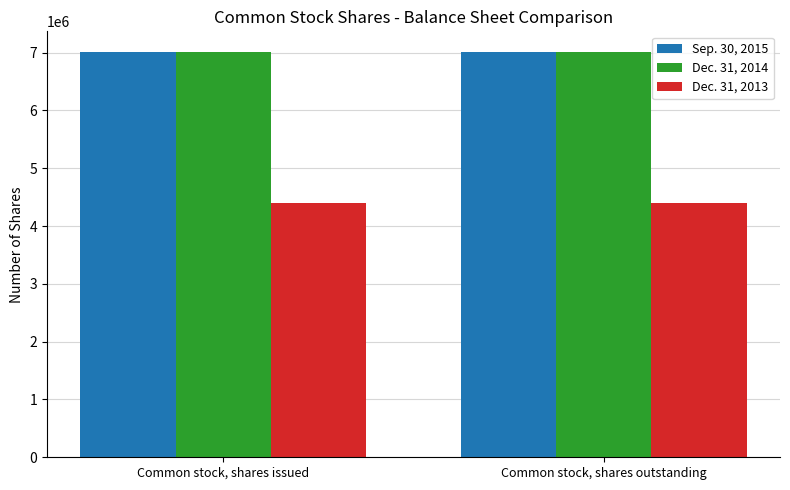

The Dec. 31, 2013 series shows 6965552 at Common stock, shares issued. True or false?

False